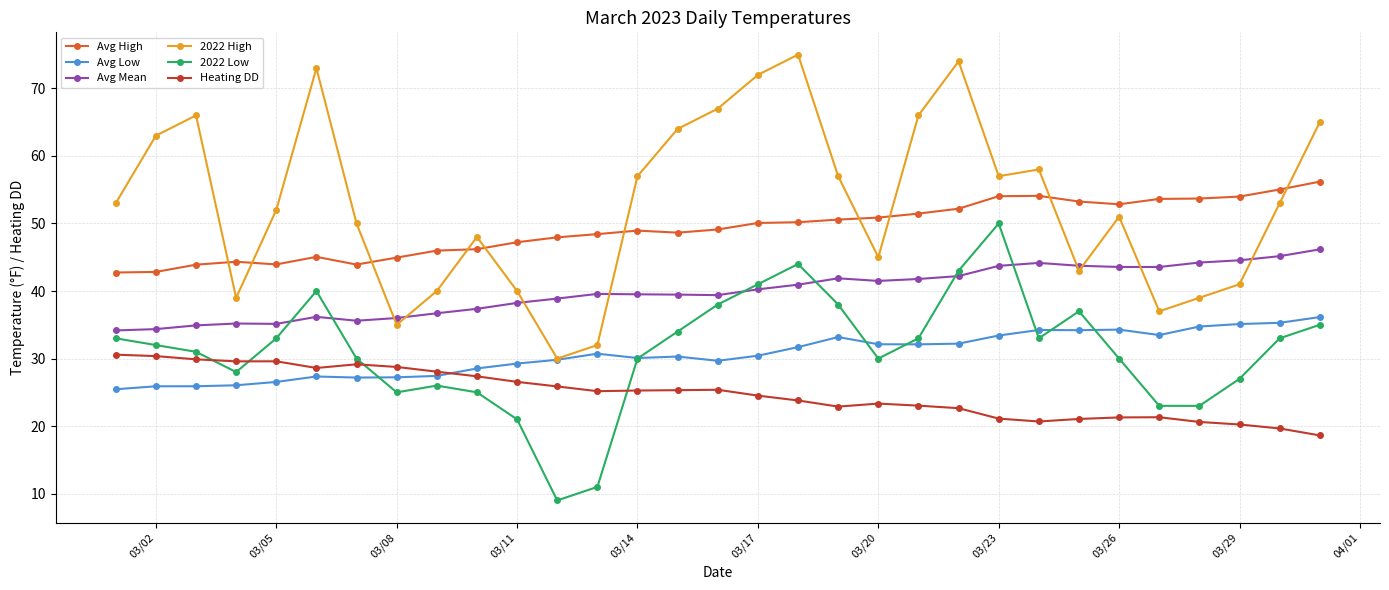

True or false: Avg Low has more than 1 points higher than both neighbors.

True